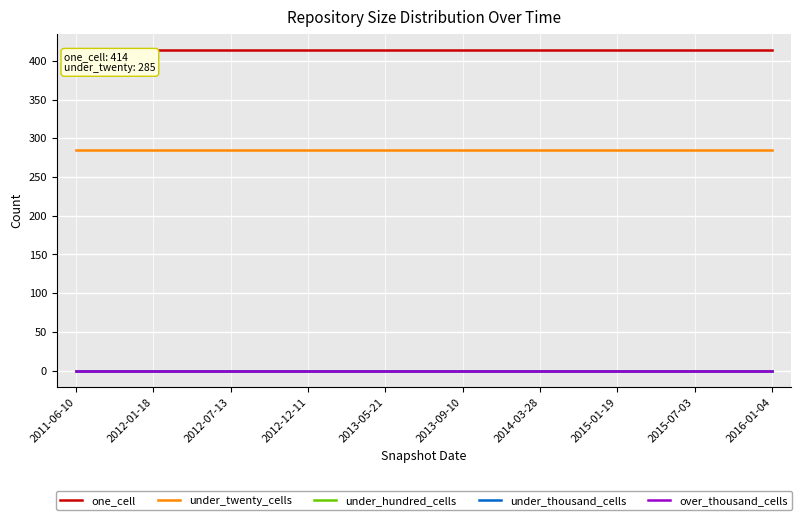

Where is under_hundred_cells nearest to the value 0?

2011-06-10